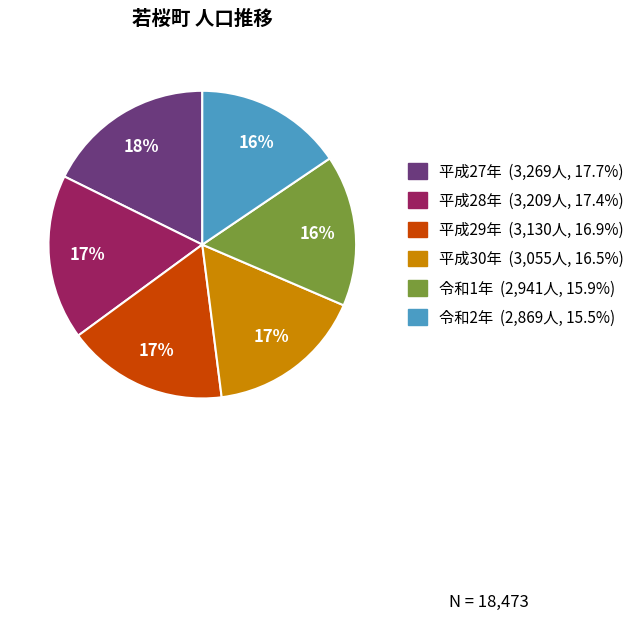

Is there any slice that represents more than half of the pie?

No